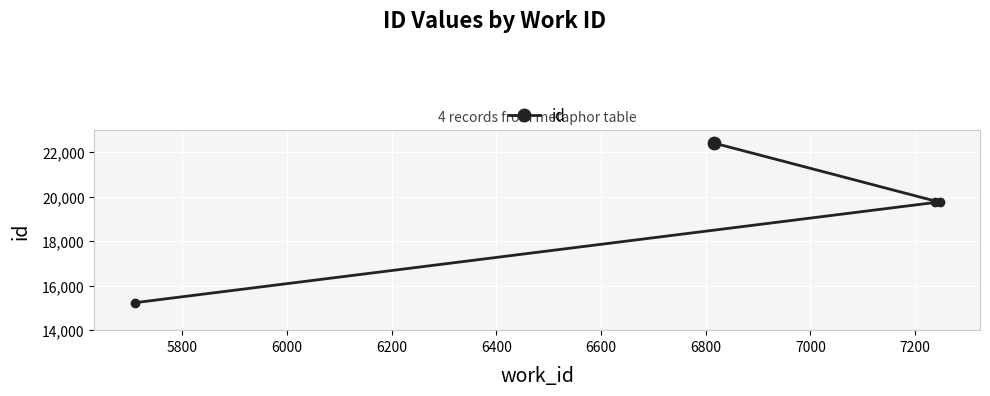

What is the value of the 3rd point from the left?

19736